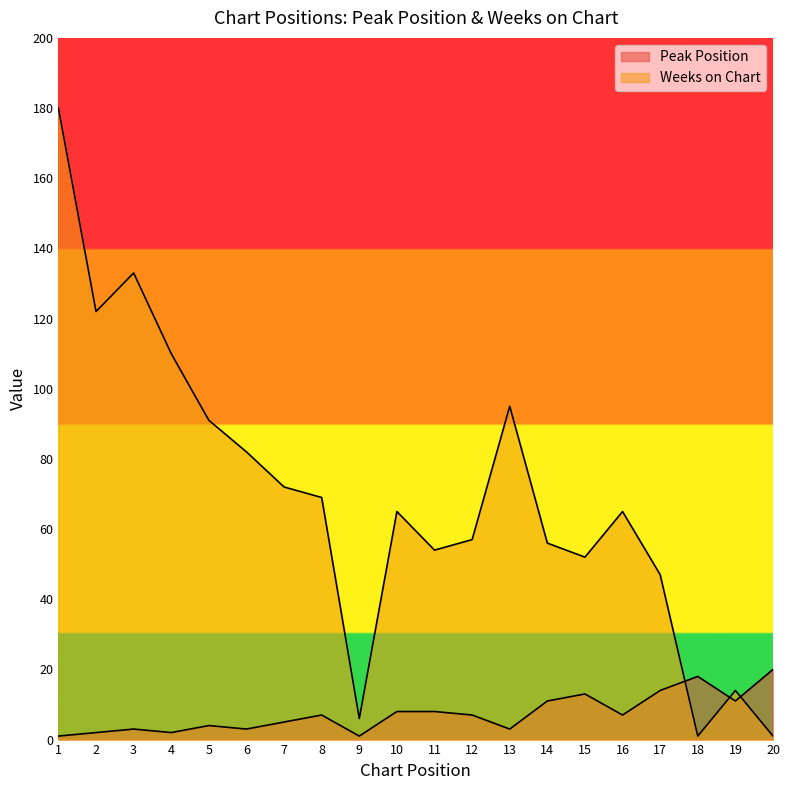

Which has a higher value, 6 or 19?

19